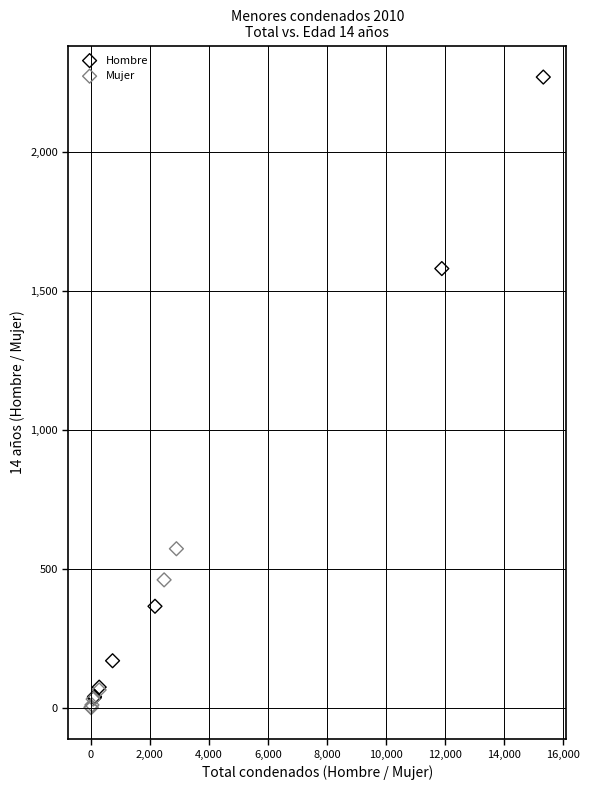

What are all the series names shown in the legend?

Hombre, Mujer